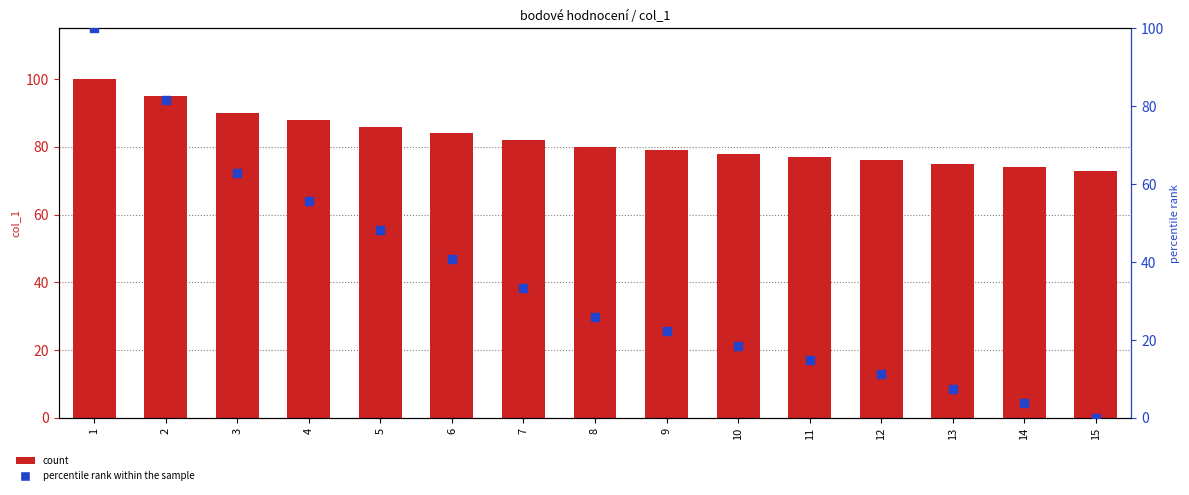

Which series reaches the minimum Y coordinate?

percentile rank within the sample